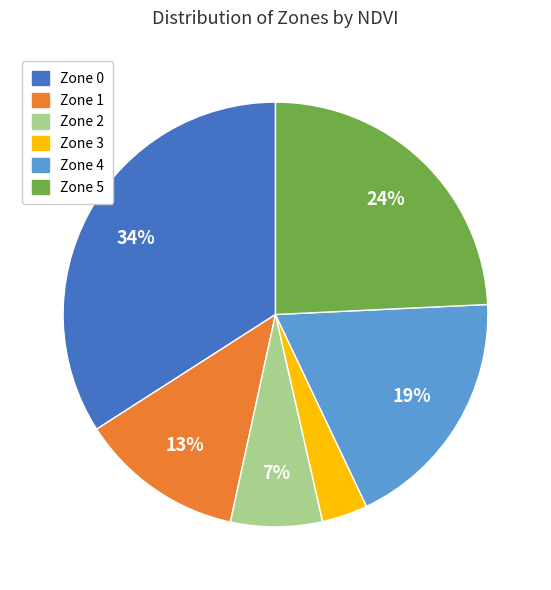

To the nearest percent, what is the average slice percentage?

17%